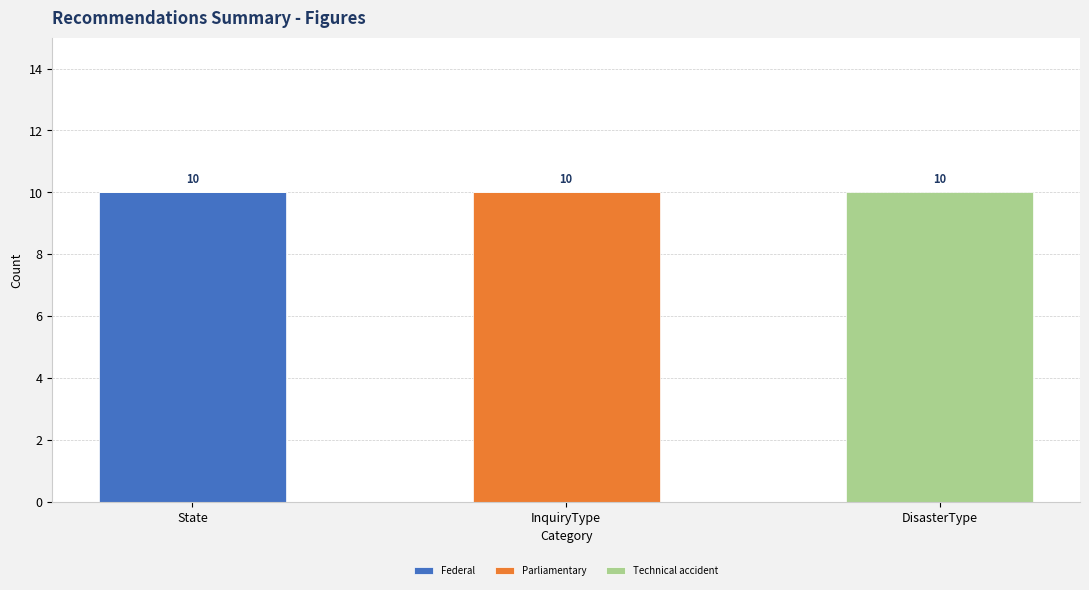

Count the Federal values in the range 0 to 10.

3